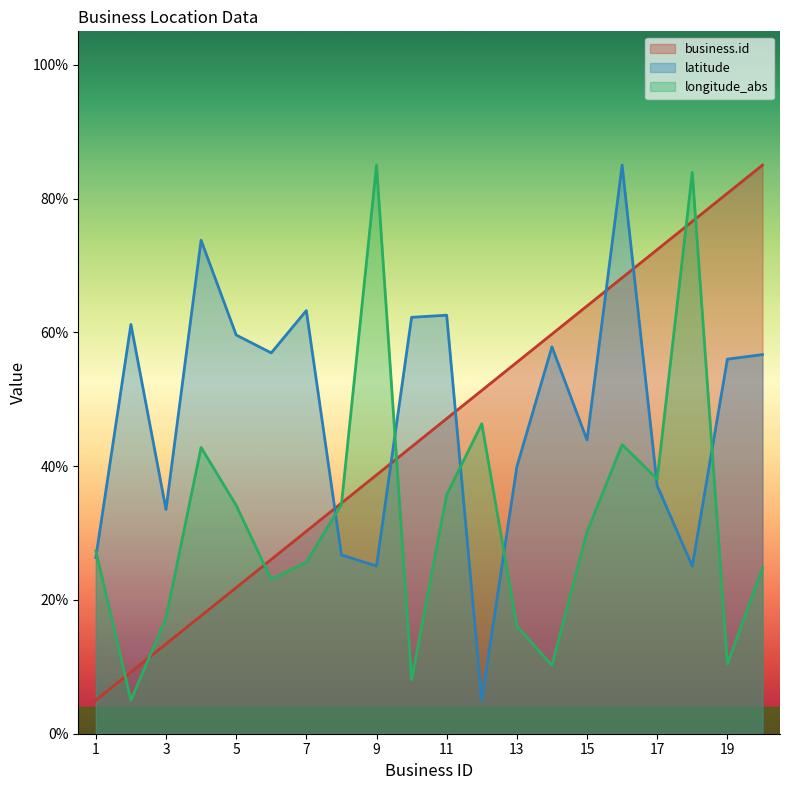

At which label does longitude_abs reach its minimum?

2